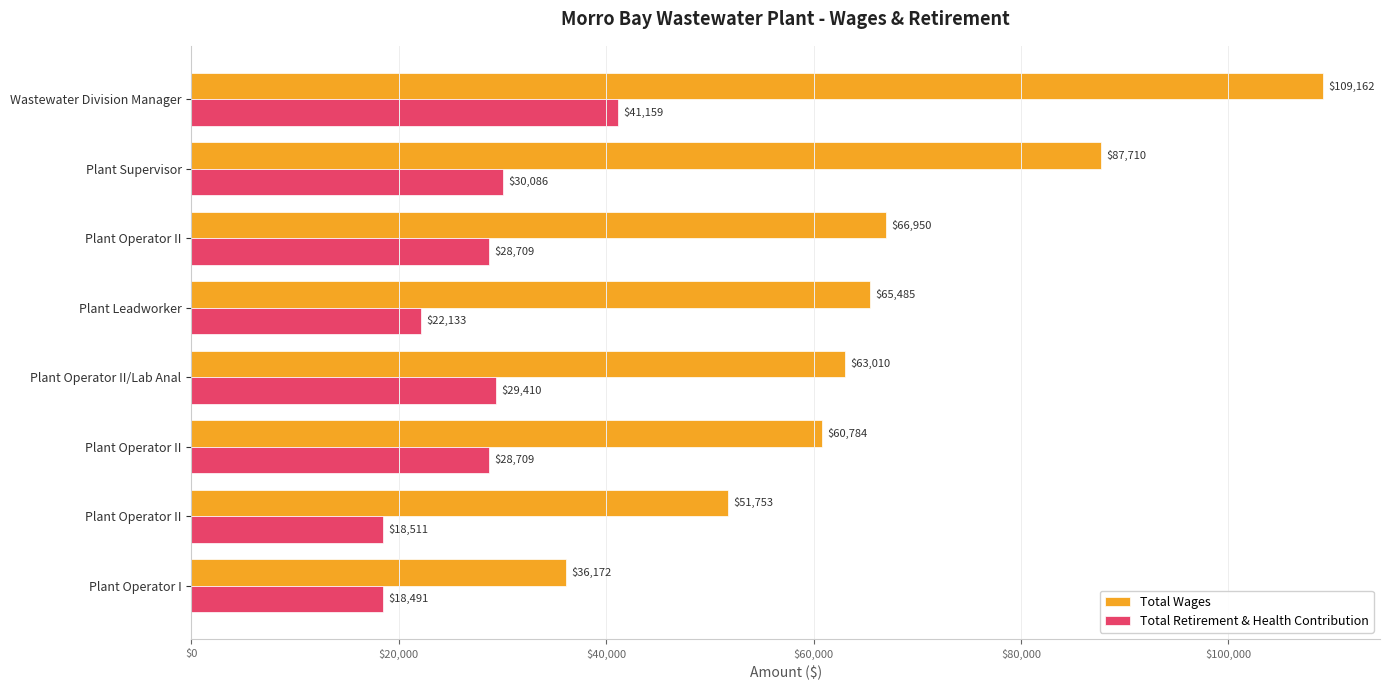

Reading left to right, transcribe all the data shown in this chart.

Total Wages: 109162	87710	66950	65485	63010	60784	51753	36172
Total Retirement & Health Contribution: 41159	30086	28709	22133	29410	28709	18511	18491